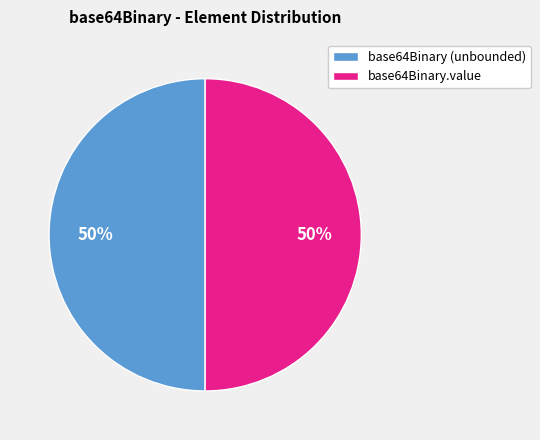

To the nearest percent, what is the average slice percentage?

50%